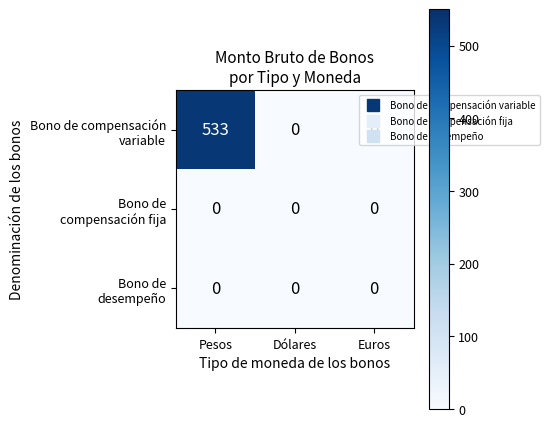

Count the number of data series in this chart.

3